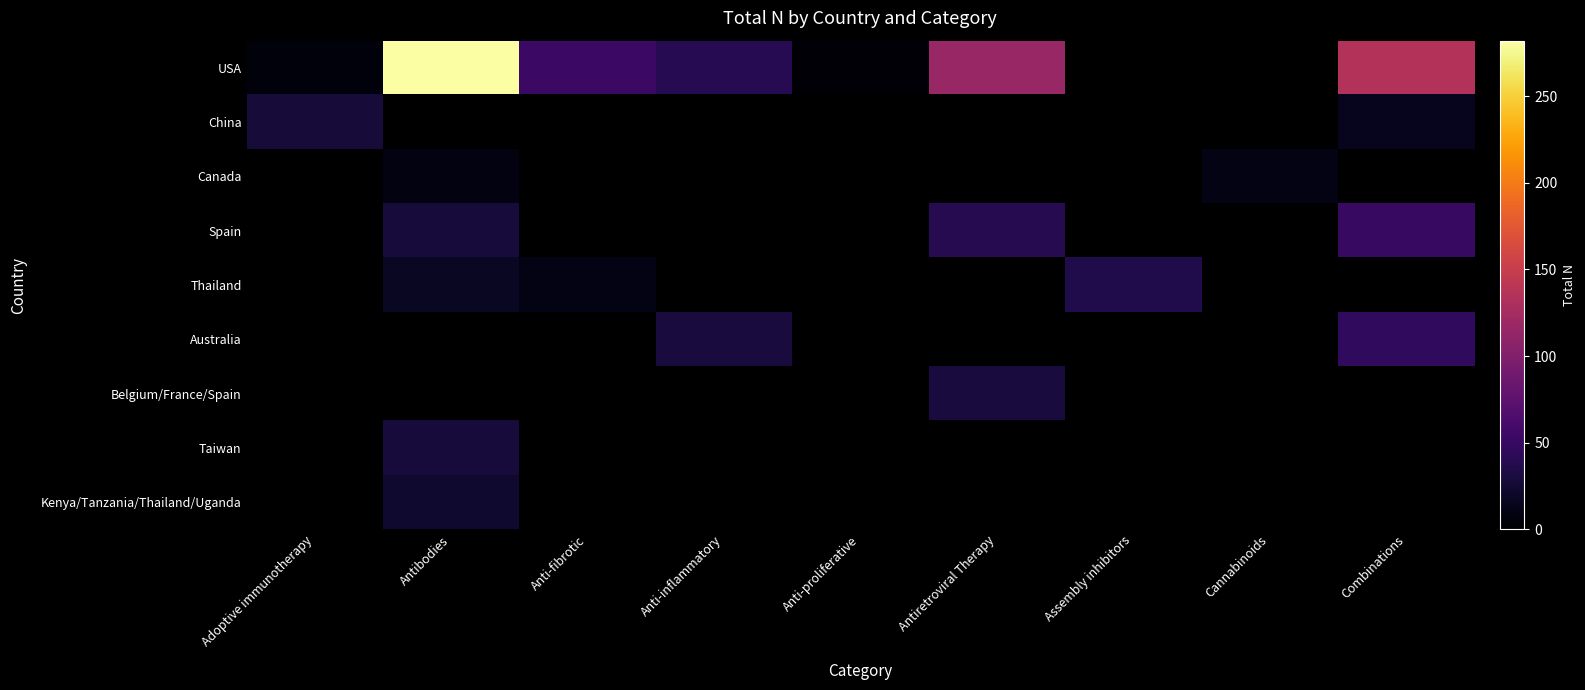

What is the sum of the Thailand values at Combinations and Antibodies?

18